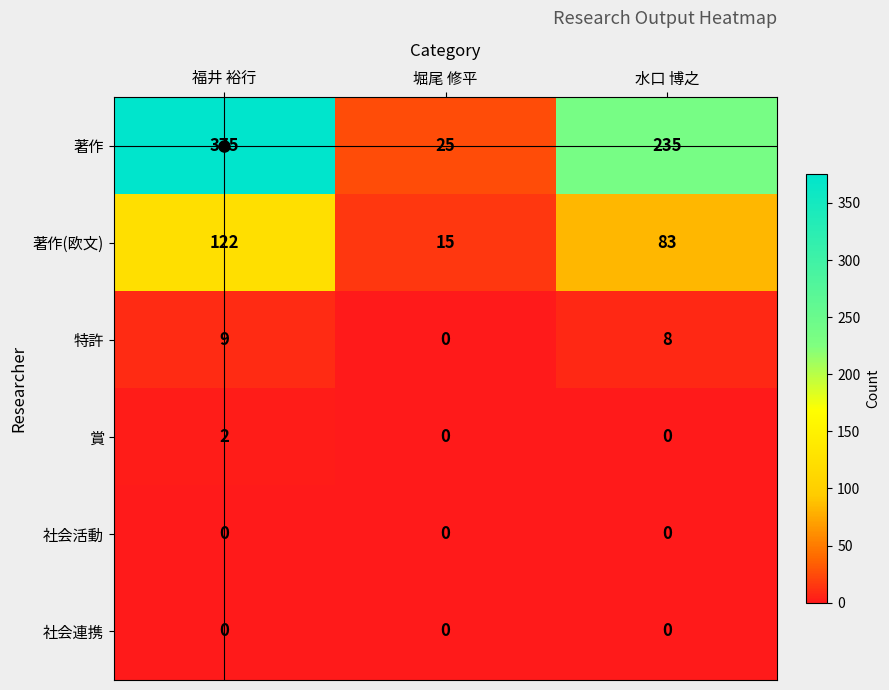

Which series has the largest range (max minus min)?

著作